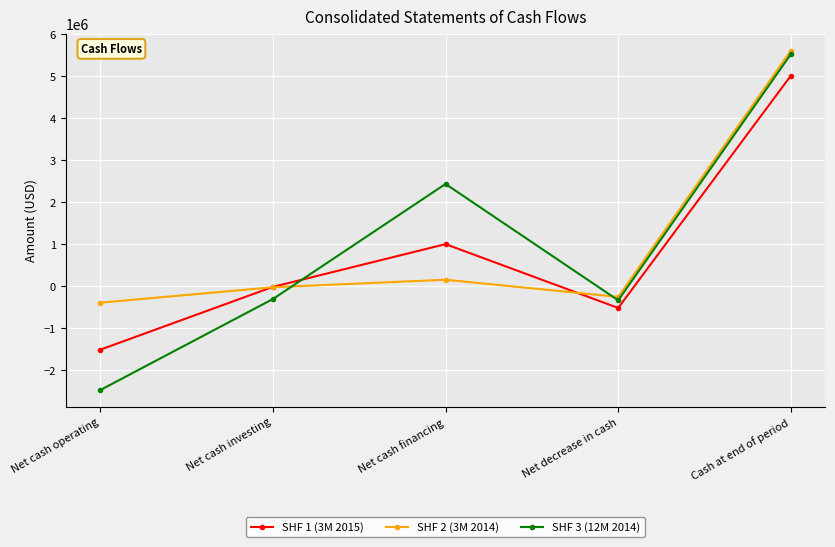

At which category is the sum across all series the highest?

Cash at end of period